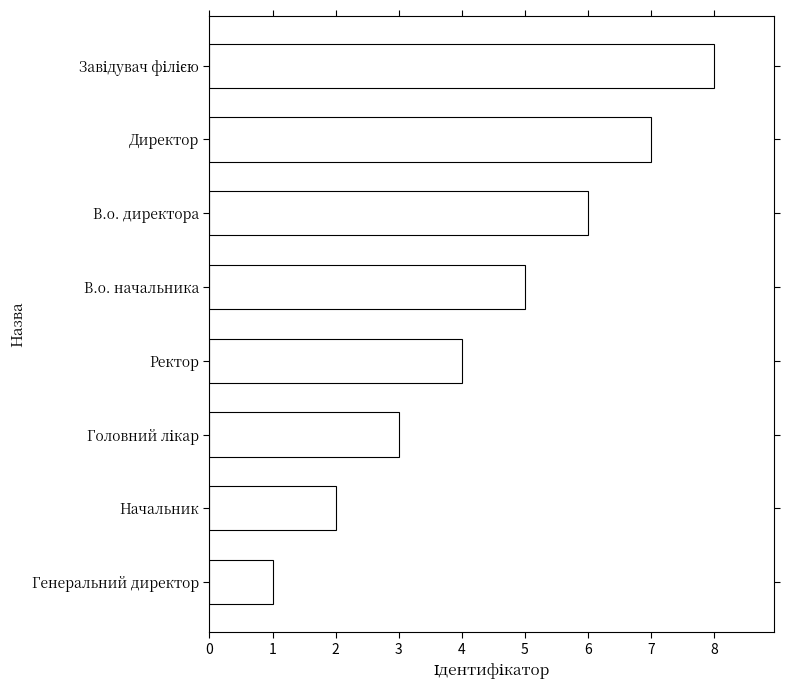

Which has a higher value, Генеральний директор or Ректор?

Ректор